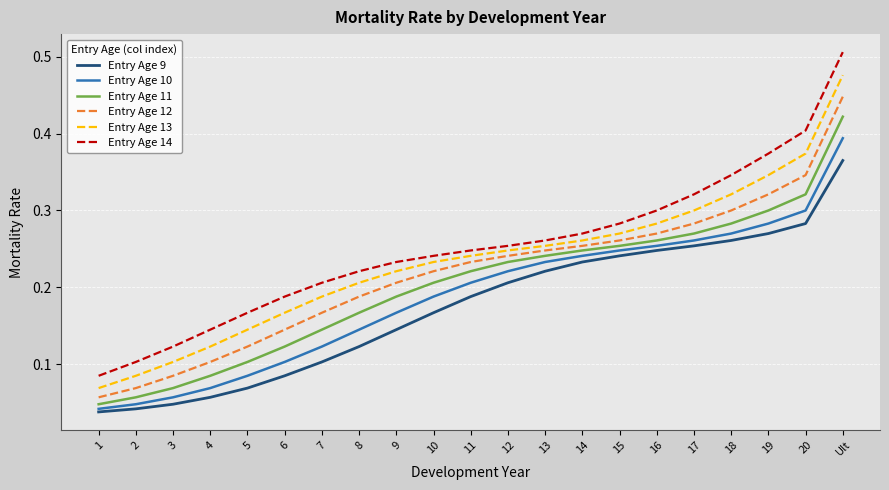

Rank the categories by Entry Age 13 value from lowest to highest.

1, 2, 3, 4, 5, 6, 7, 8, 9, 10, 11, 12, 13, 14, 15, 16, 17, 18, 19, 20, Ult